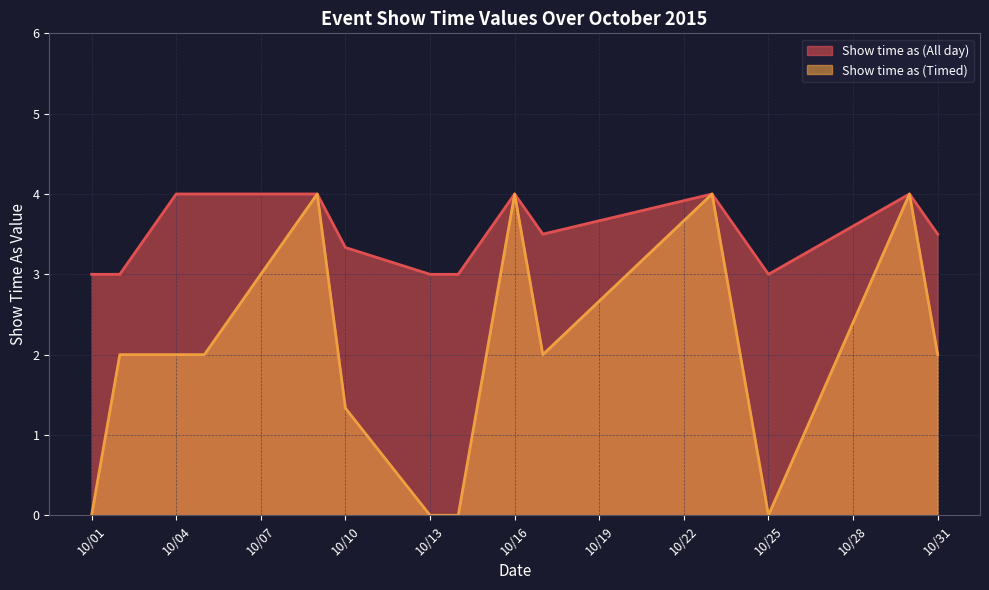

Which series has the largest total across all categories?

Show time as (All day)